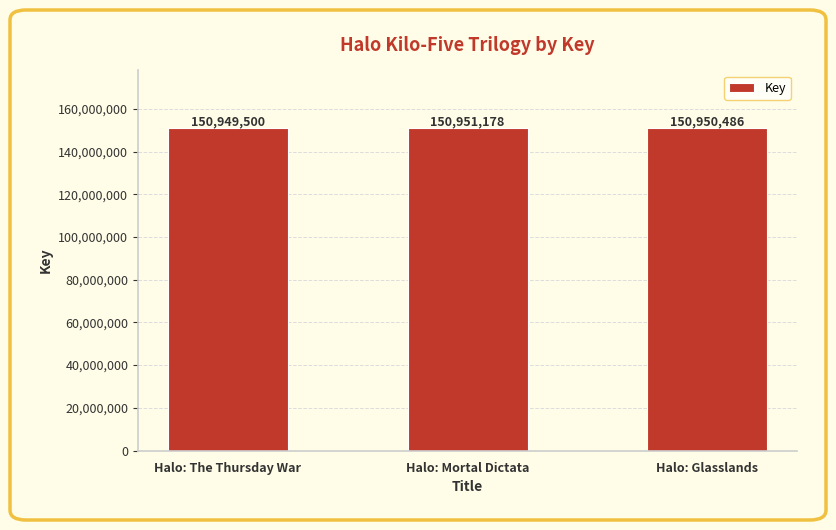

How many values are below 150950486?

1